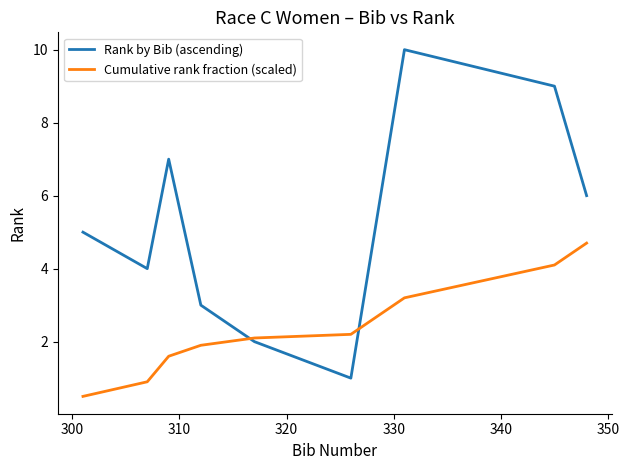

Rank the series by their maximum value, from highest to lowest.

Rank by Bib (ascending), Cumulative rank fraction (scaled)